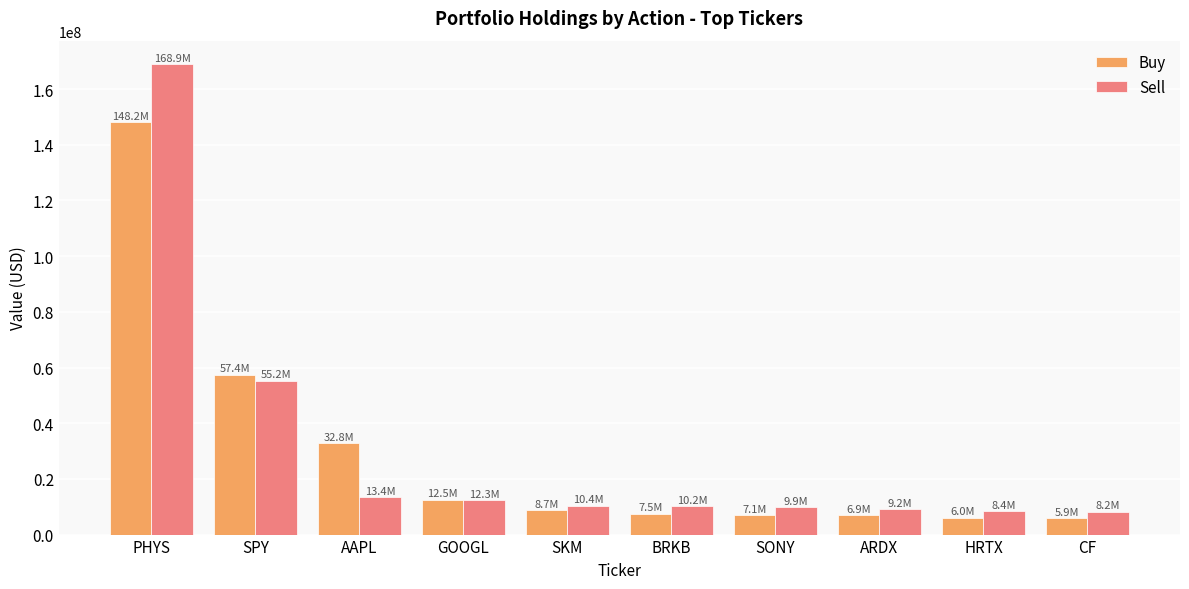

What is the total value across all series at SKM?

19079000